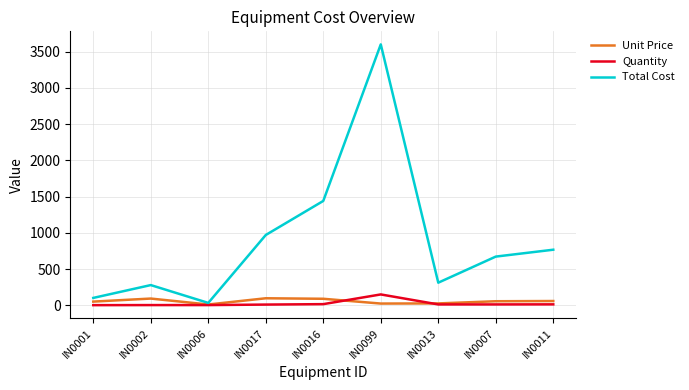

Which series has the widest spread of values?

Total Cost